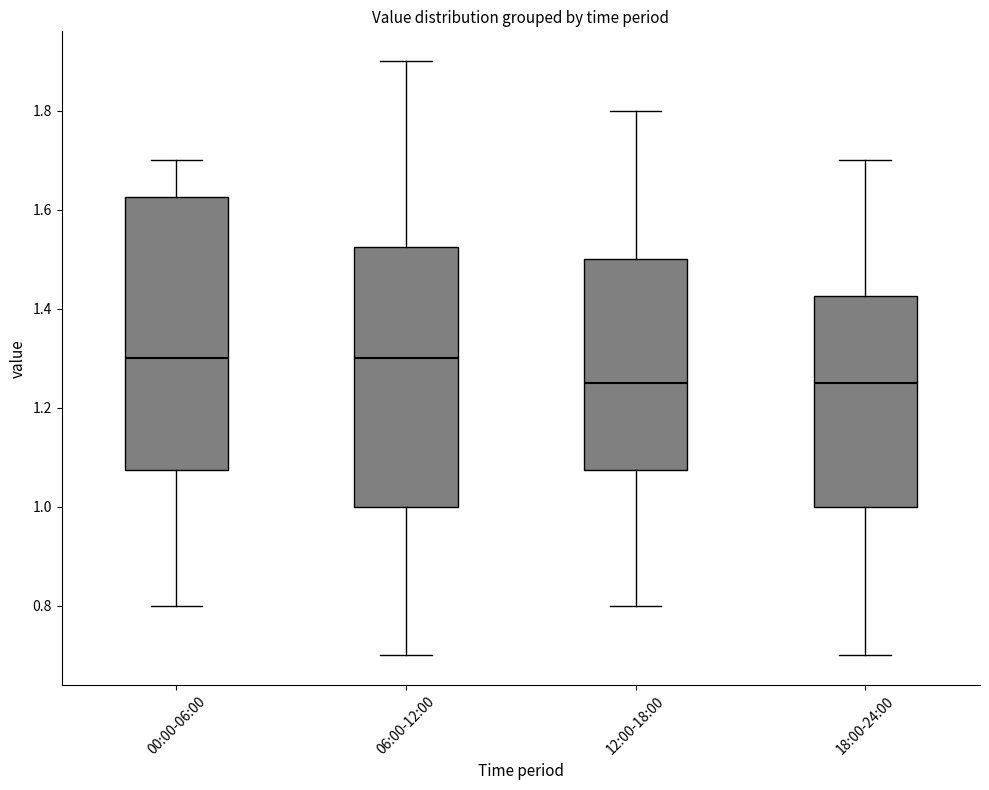

Which box is the tallest, from its lower edge to its upper edge?

00:00-06:00